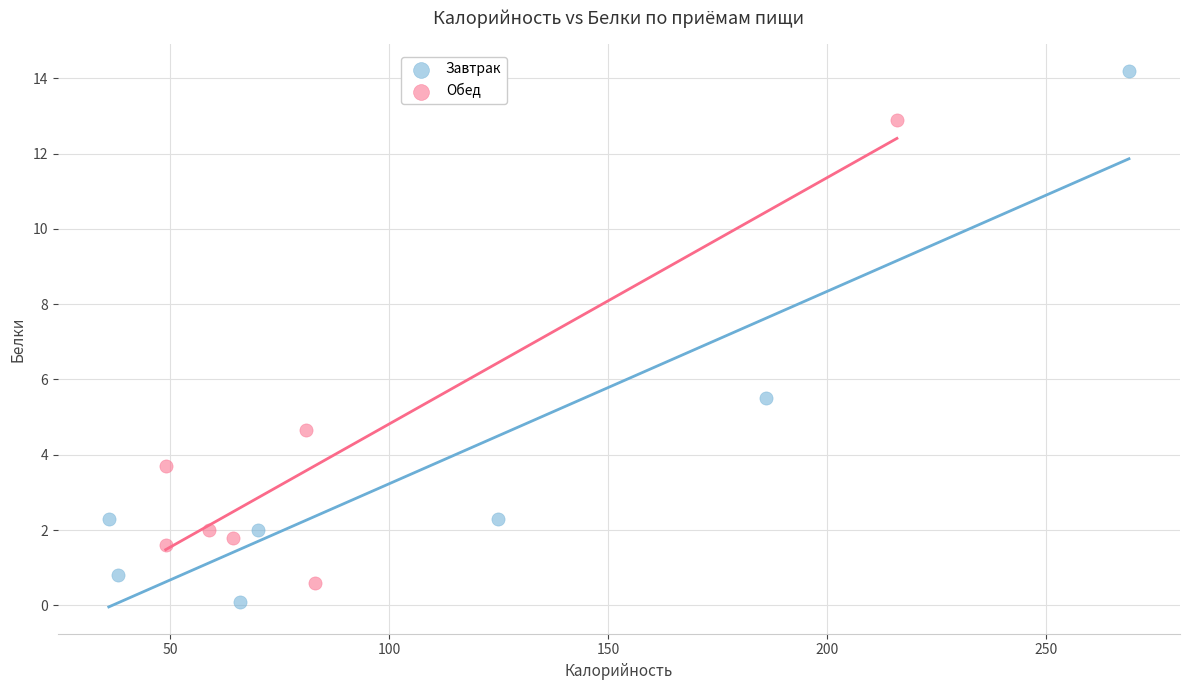

Which series has the widest spread of Y values?

Завтрак